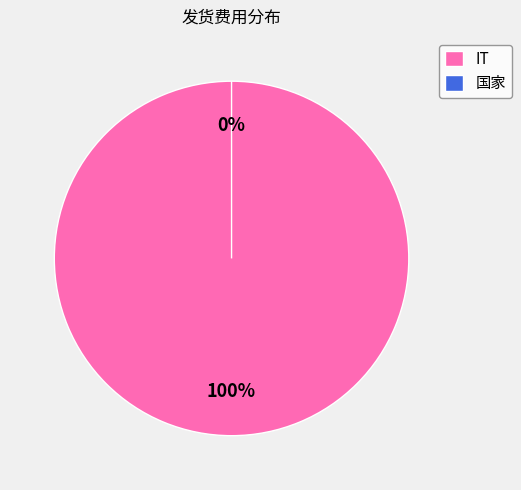

Is IT the majority of the pie?

Yes